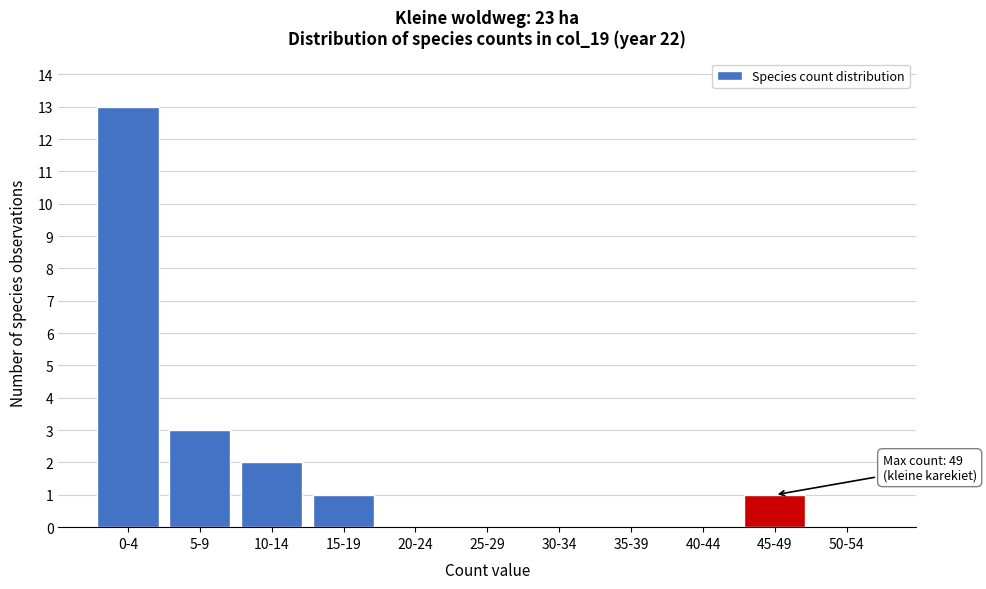

Reading right to left, extract all data points from this chart.

50-54=0	45-49=1	40-44=0	35-39=0	30-34=0	25-29=0	20-24=0	15-19=1	10-14=2	5-9=3	0-4=13